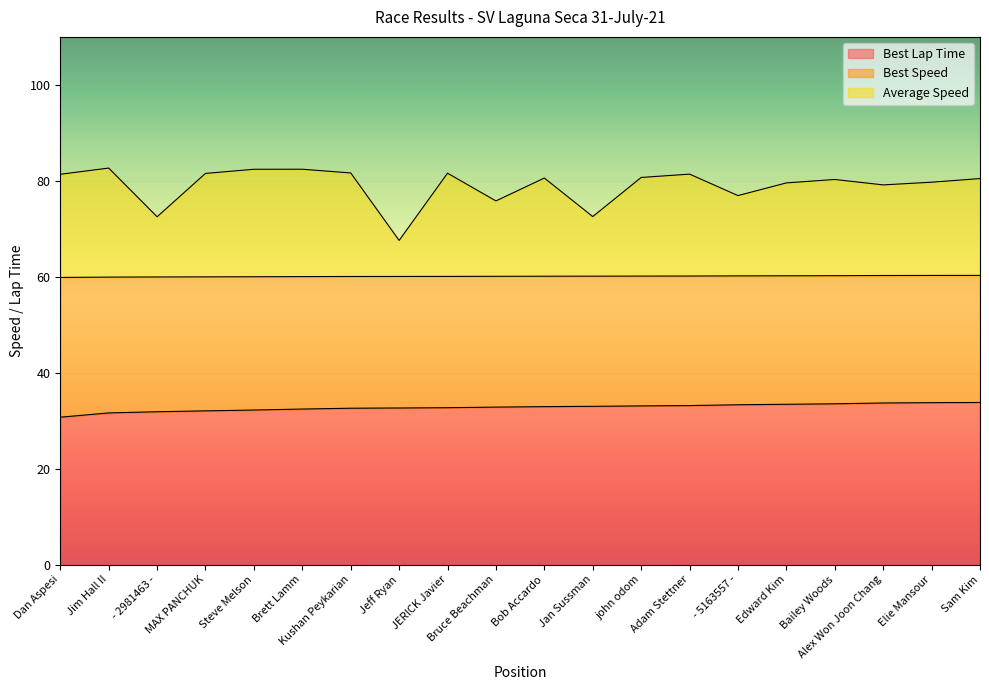

What is the difference between the maximum and minimum values in the Best Lap Time series?

3.1